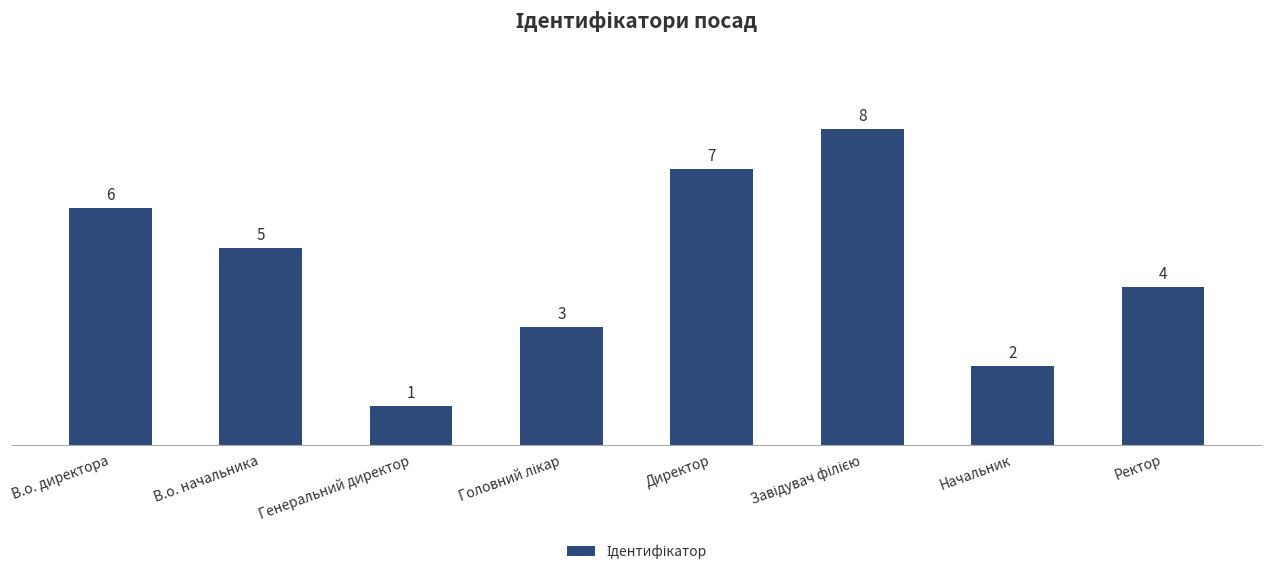

What is the sum of all values?

36